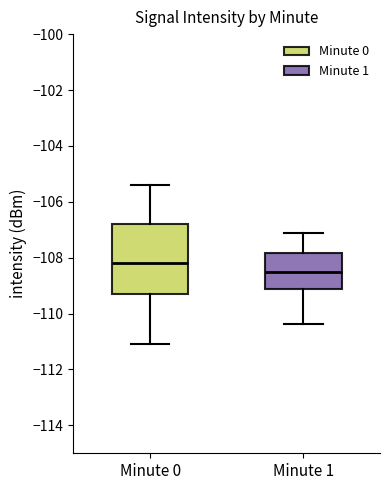

Where does the lower whisker of the box for Minute 0 end on the y-axis? The values are not printed on the chart, so give them approximately, as read against the axis.

-111.0